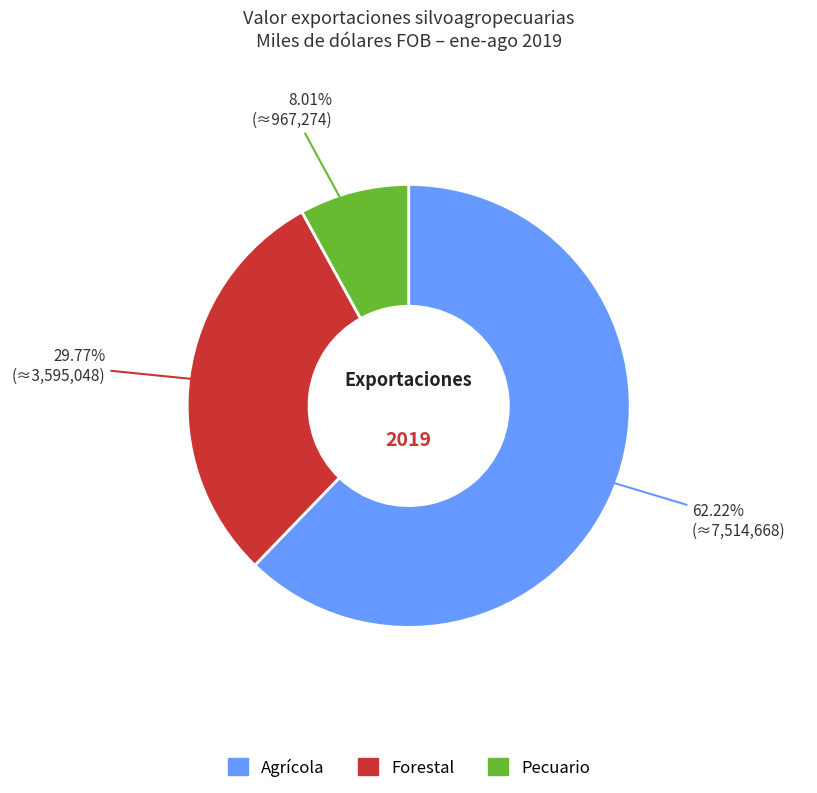

True or false: Forestal accounts for 30% of the total.

True